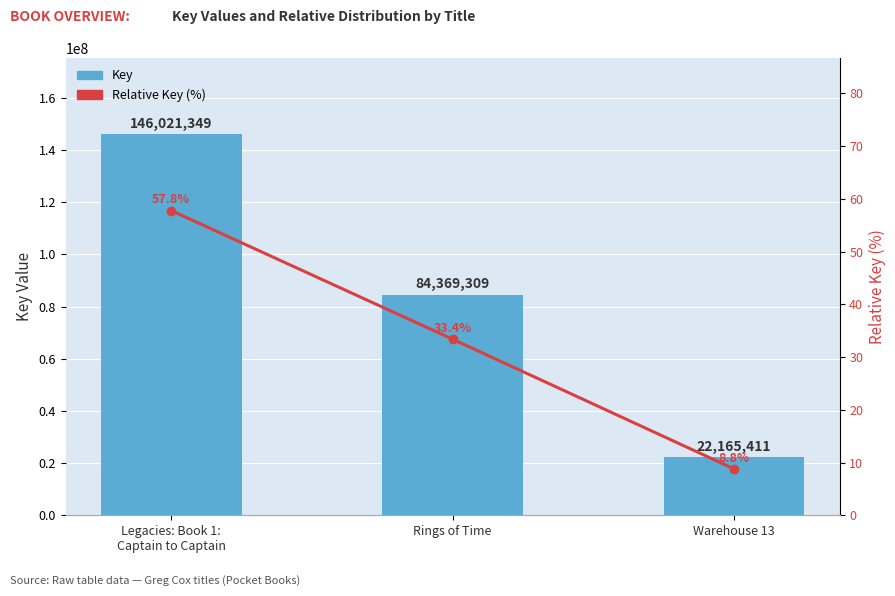

Which series has the widest spread of values?

Key